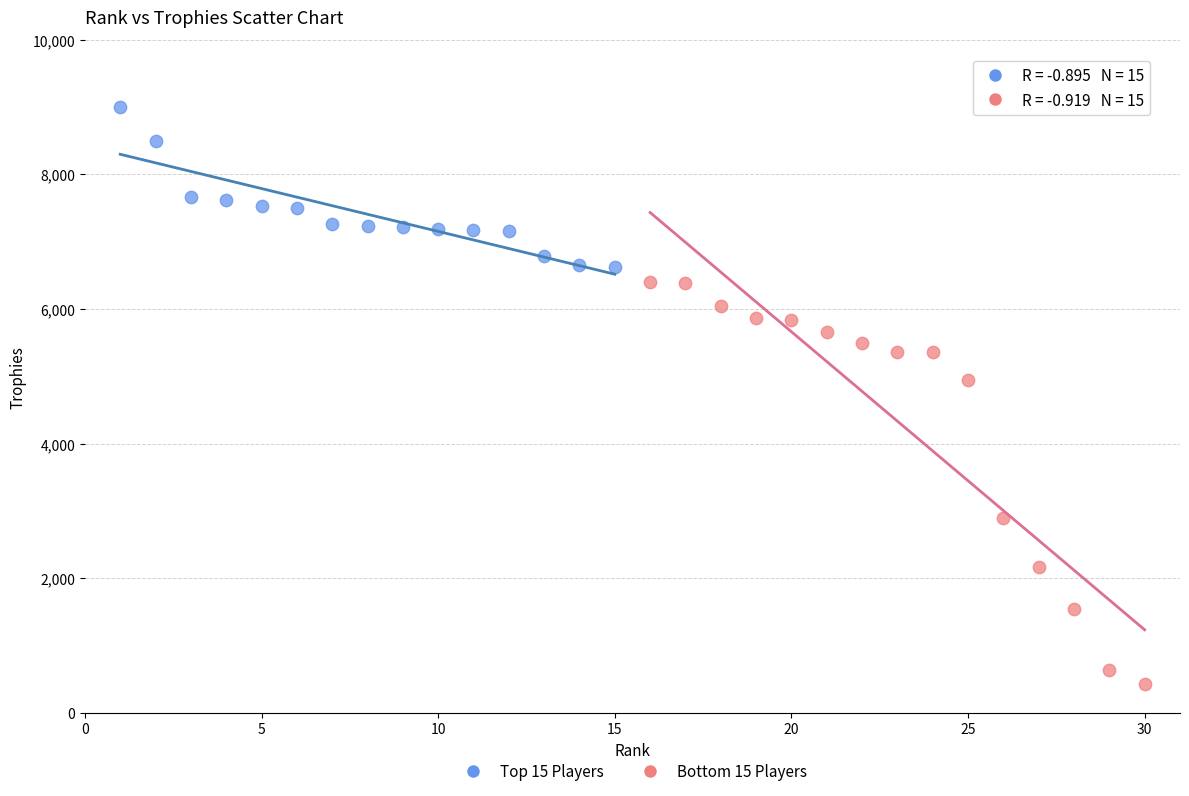

Which series reaches the maximum Y coordinate?

Top 15 Players